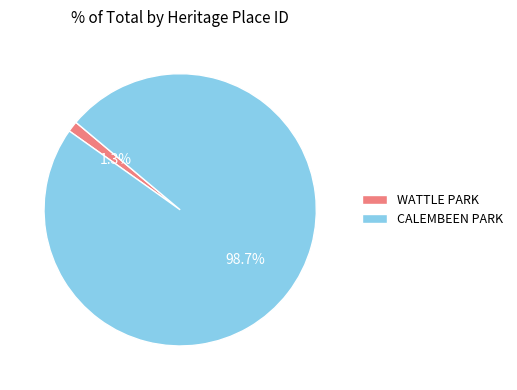

Combined, do WATTLE PARK and CALEMBEEN PARK account for over 50%?

Yes